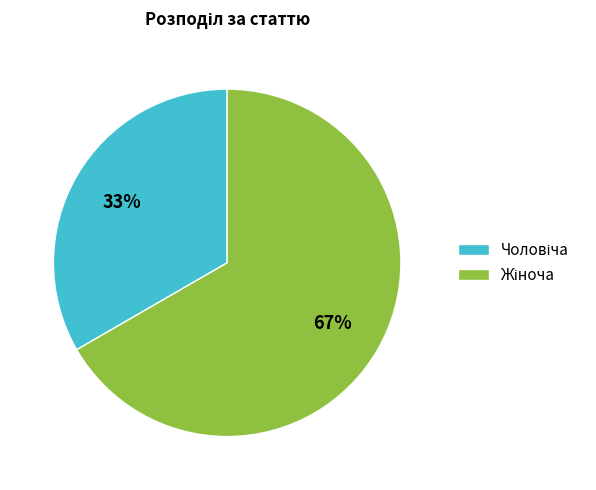

Does any single category account for the majority?

Yes